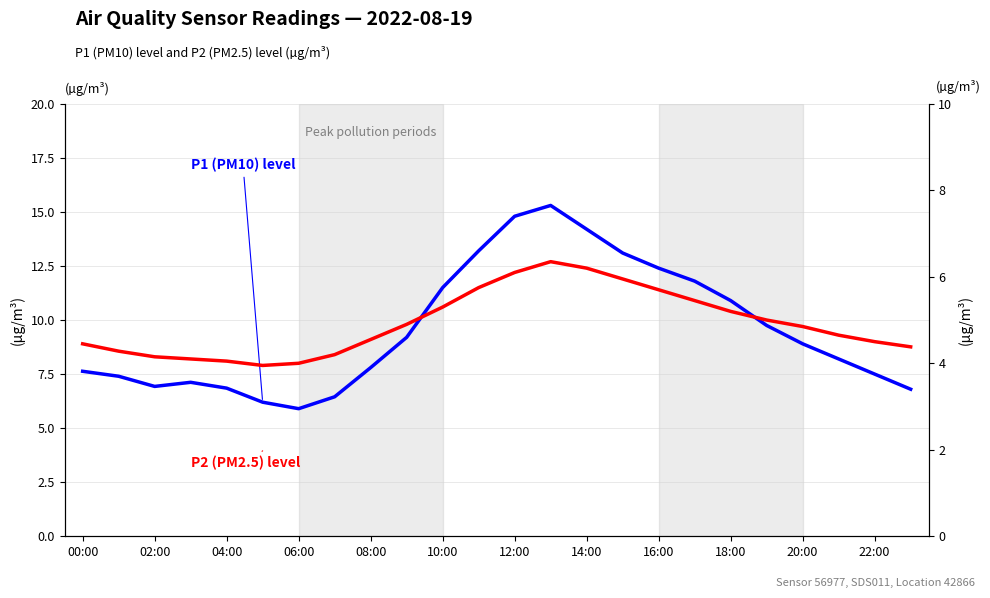

Which series has the largest total across all categories?

P1 (PM10)